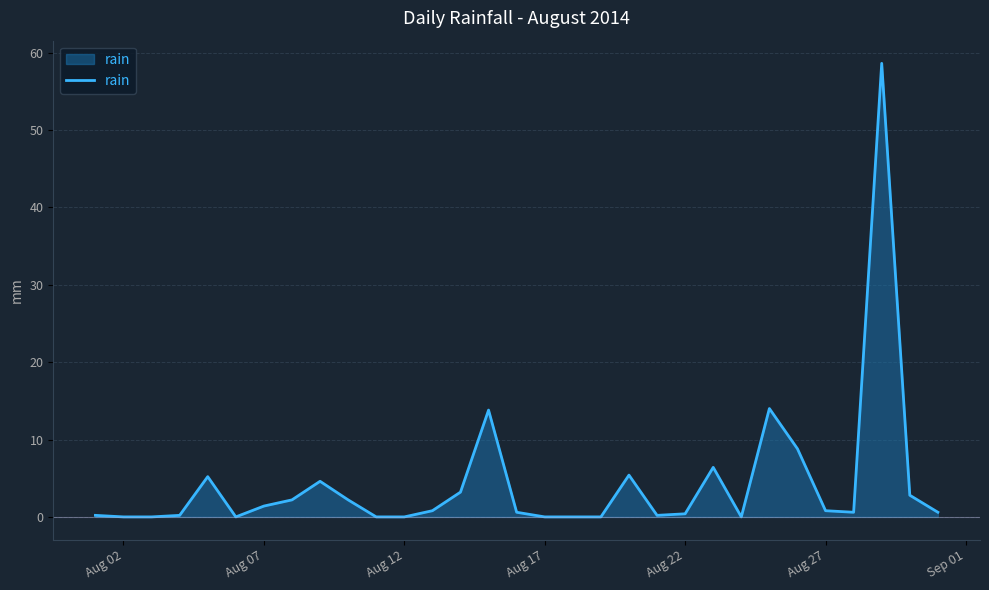

What is the difference between the second highest and second lowest values?

14.0